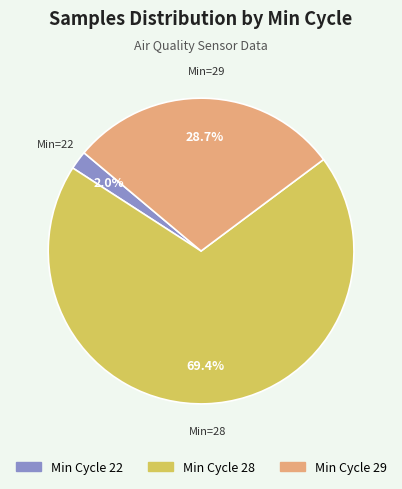

How many segments does this pie chart have?

3